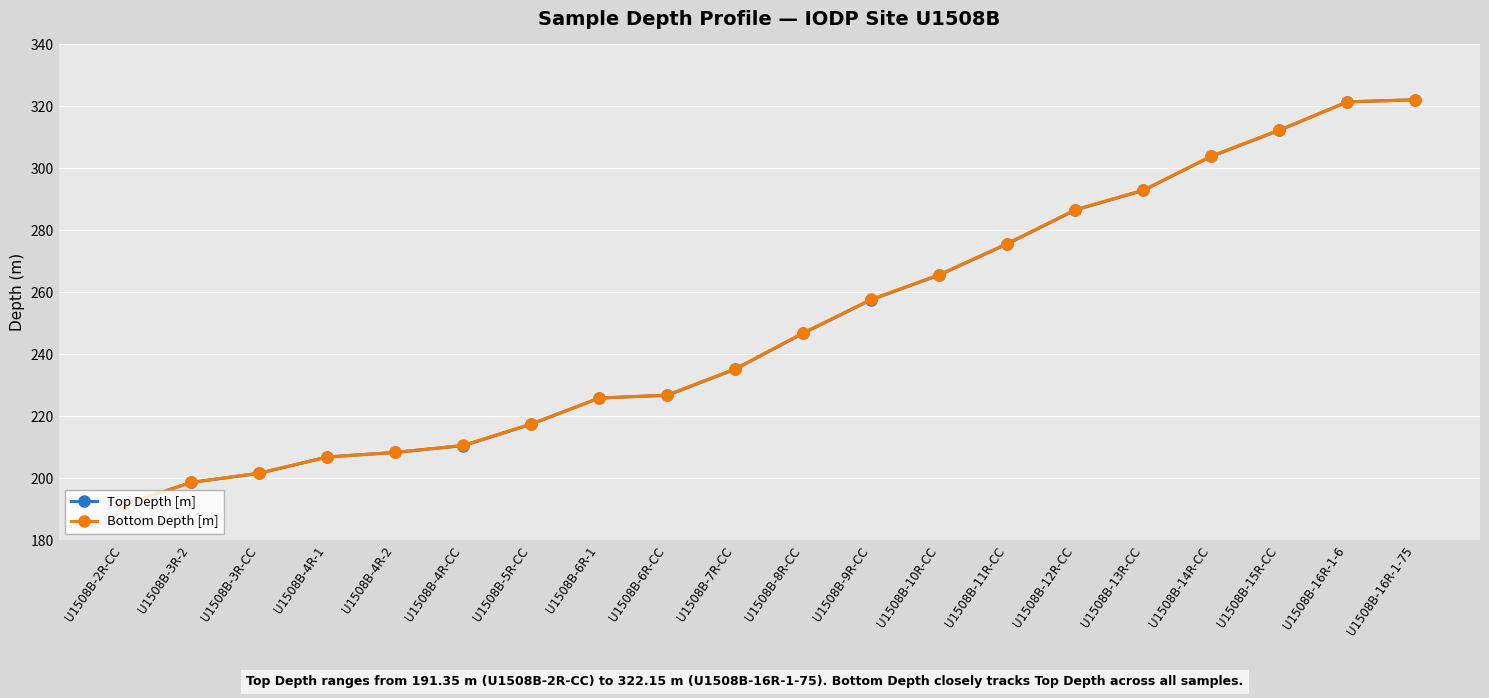

How many series are shown in this chart?

2